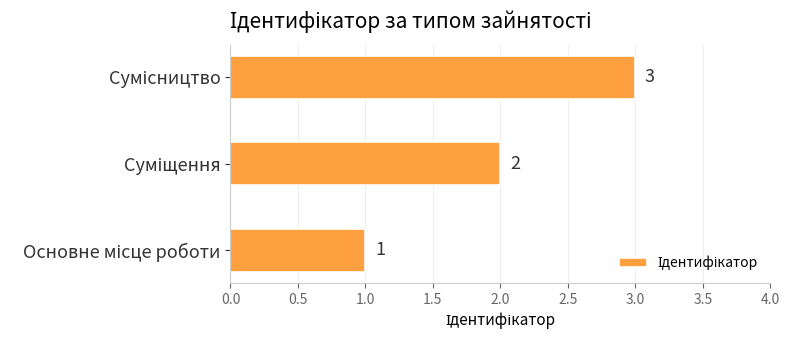

How many values are between 1 and 3?

3